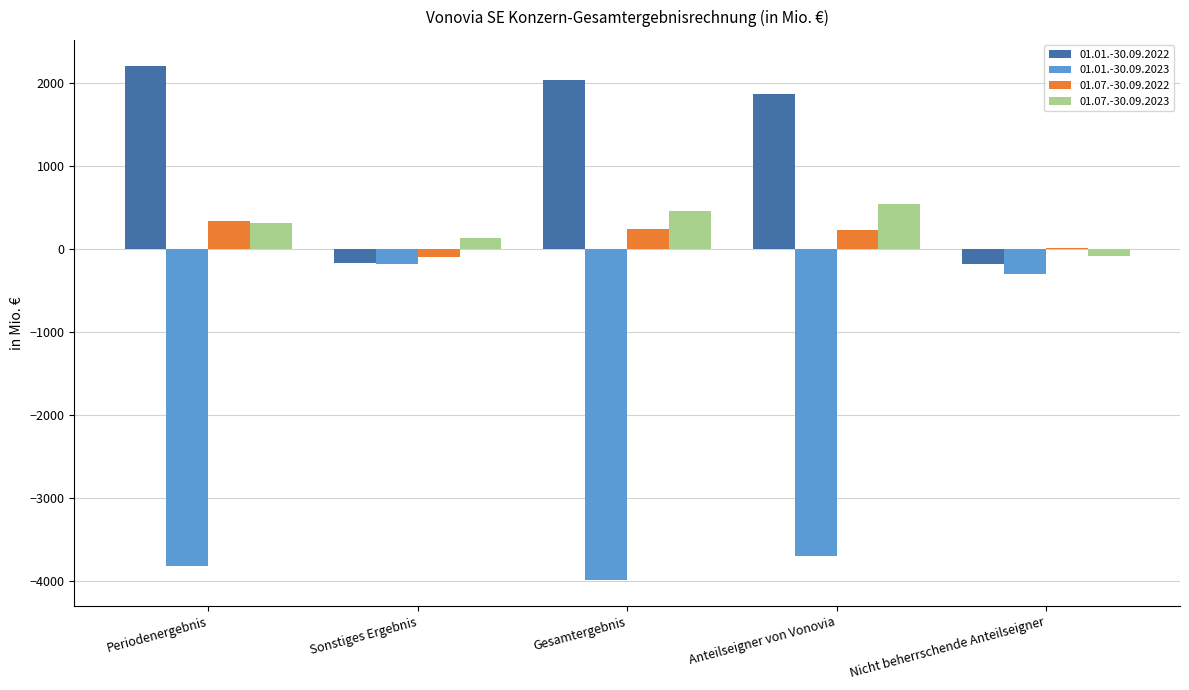

What is the sum of the 01.01.-30.09.2023 values at Periodenergebnis and Anteilseigner von Vonovia?

-7496.7